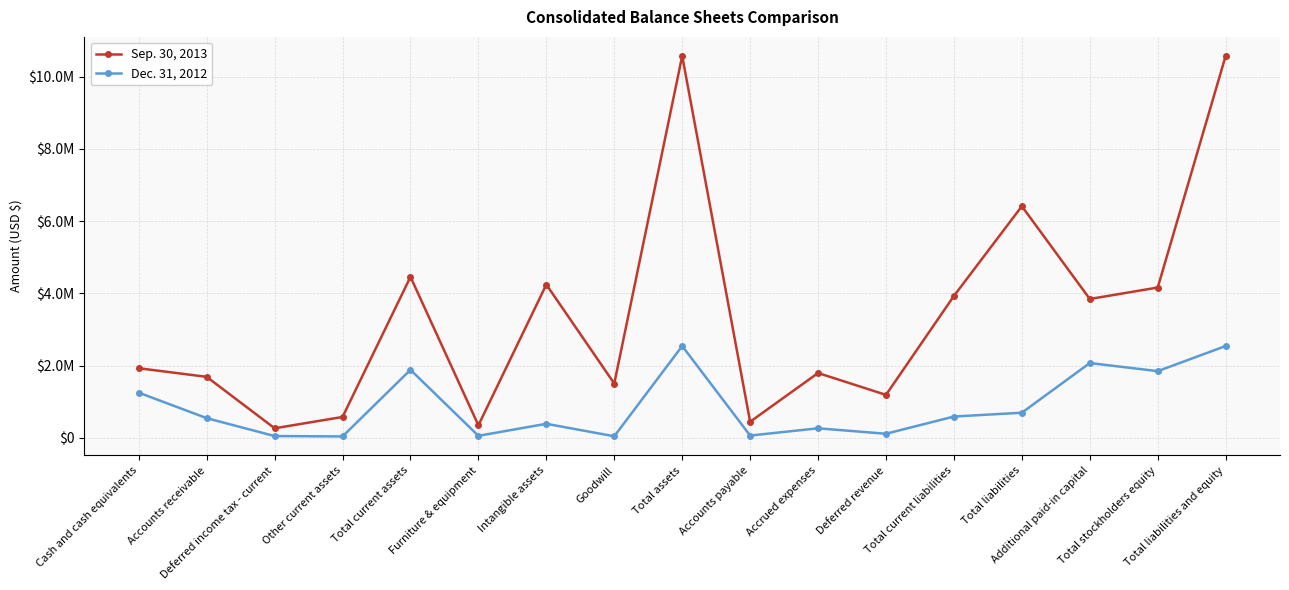

What are all the series names shown in the legend?

Sep. 30, 2013, Dec. 31, 2012